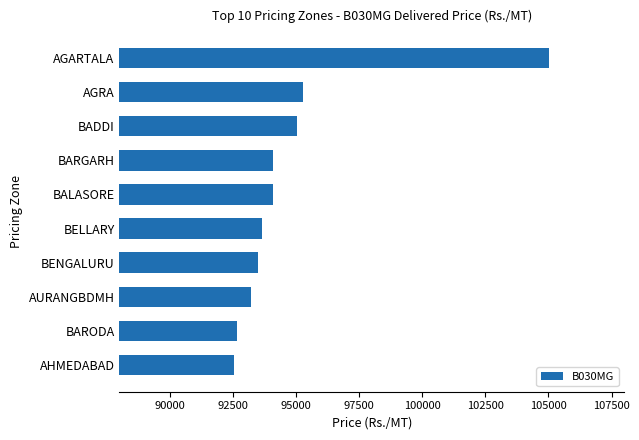

At which category does the chart reach its peak across all series?

AGARTALA